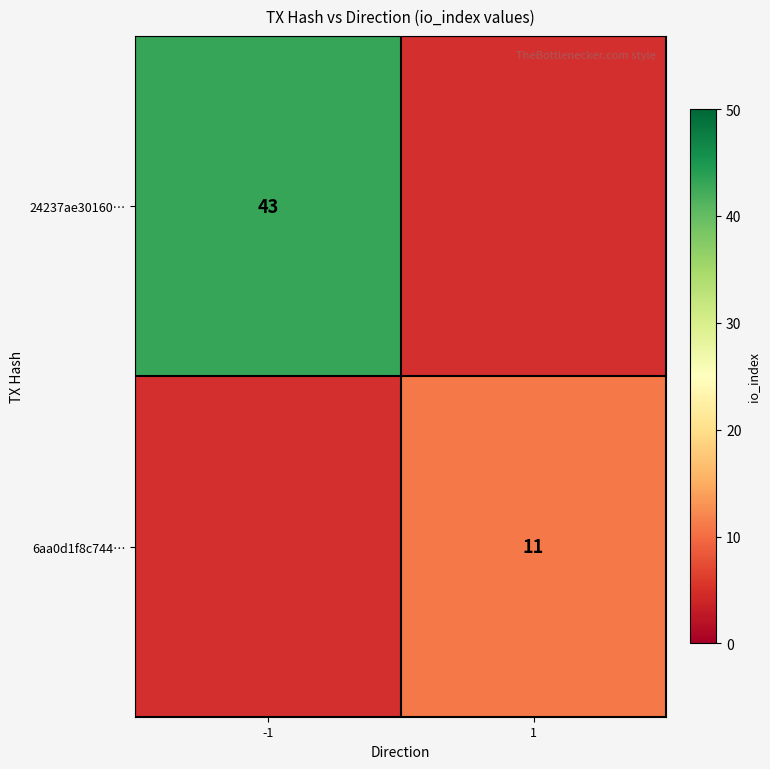

Is it true that 6aa0d1f8c744… equals 16.2 at 1?

False